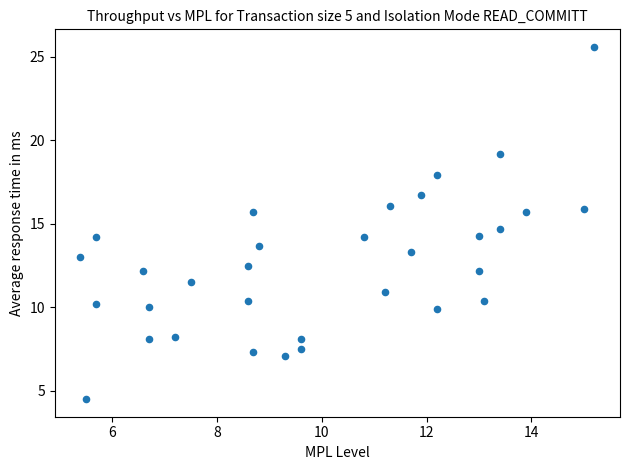

What is the range of Y values (max minus min)?

21.1